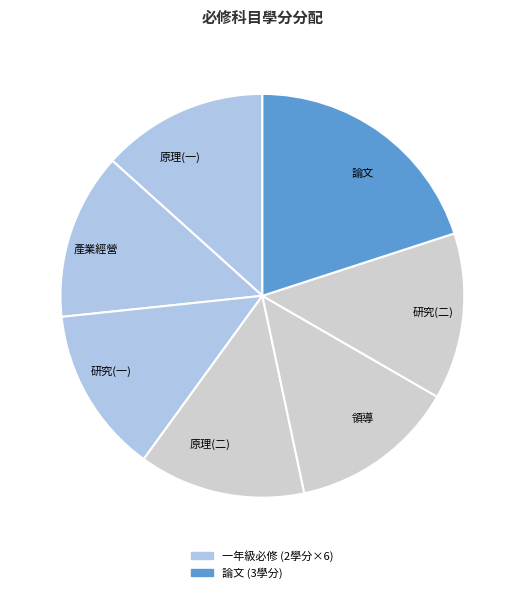

Which slice is the largest?

論文